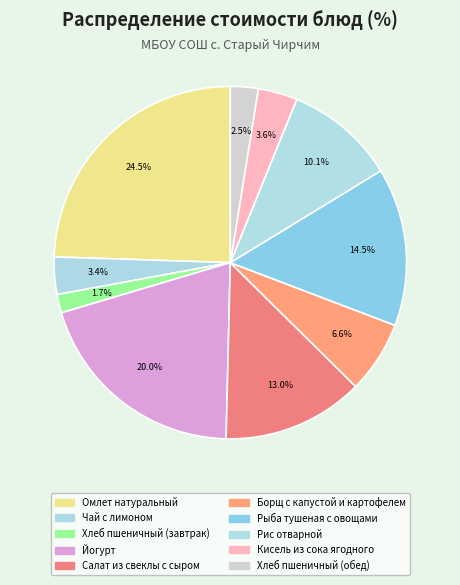

Is it true that Хлеб пшеничный (завтрак) is 2% of the pie?

True